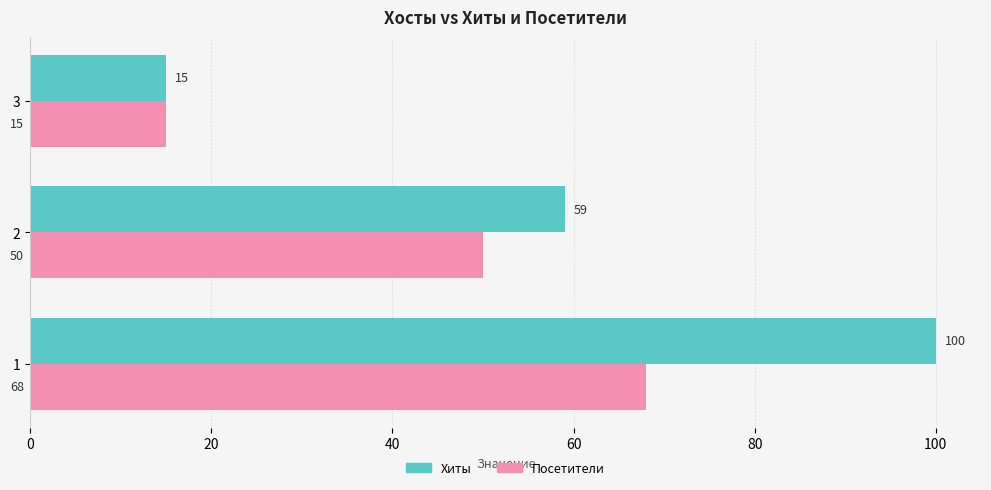

Rank the categories by Хиты value from highest to lowest.

1, 2, 3